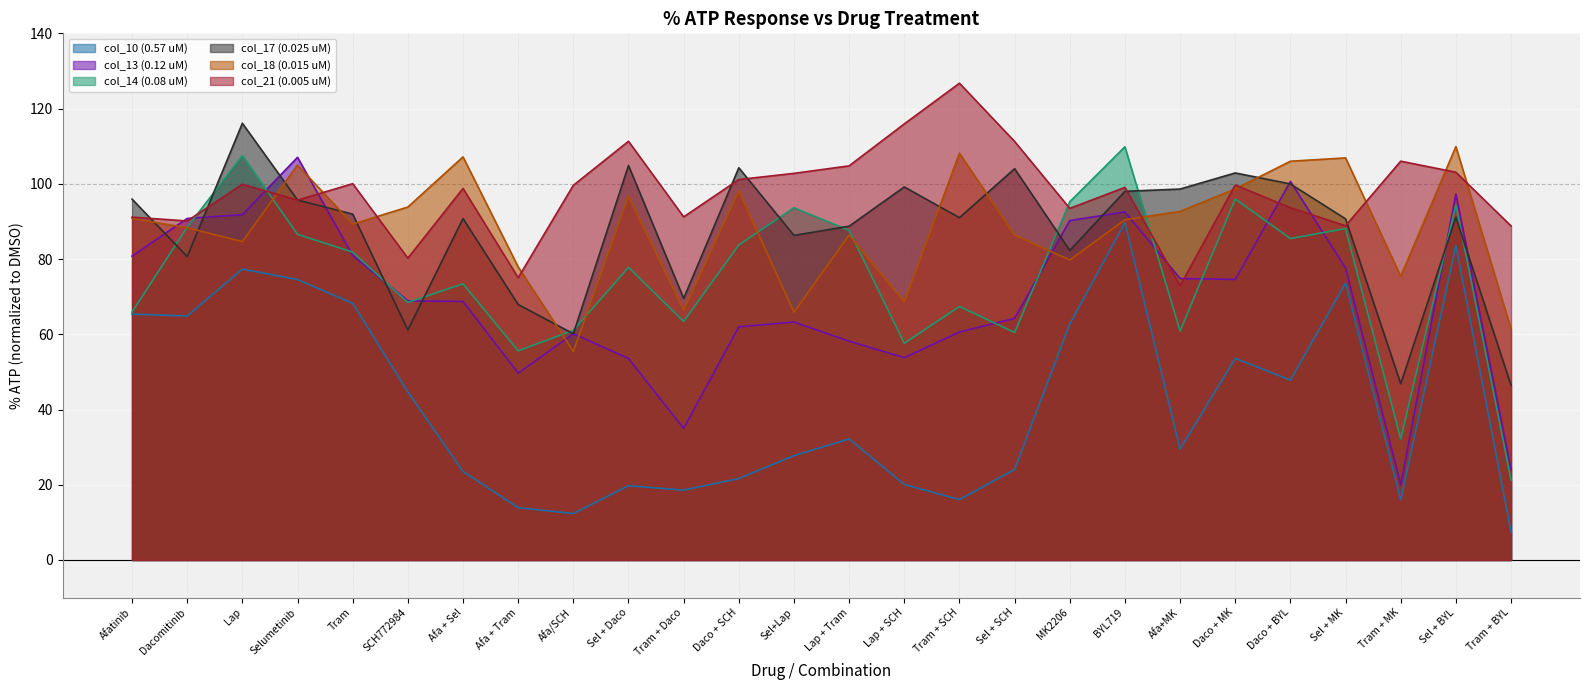

What is the label of the 2nd point from the right?

Sel + BYL